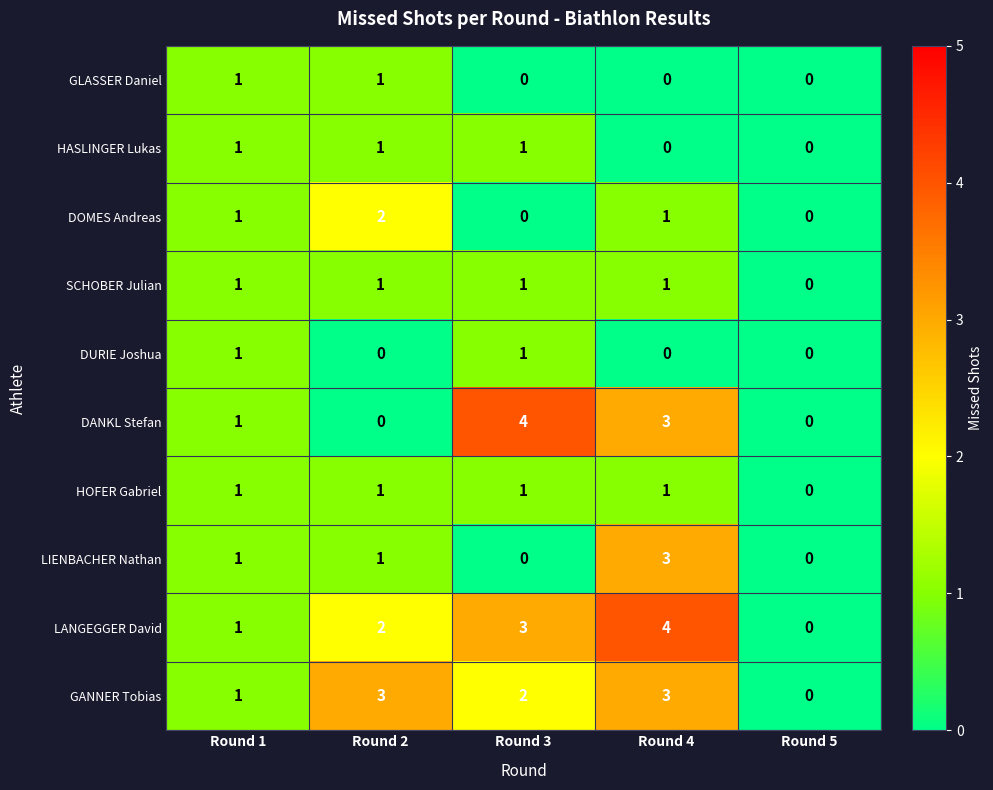

Which series has the widest spread of values?

DANKL Stefan